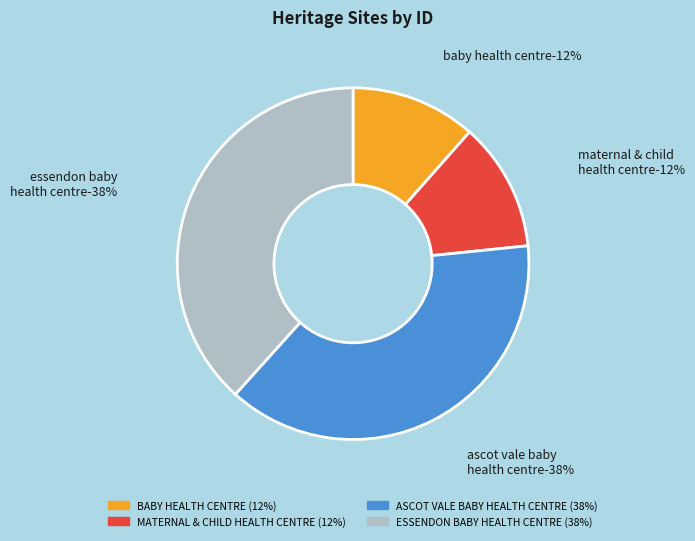

How many segments does this pie chart have?

4